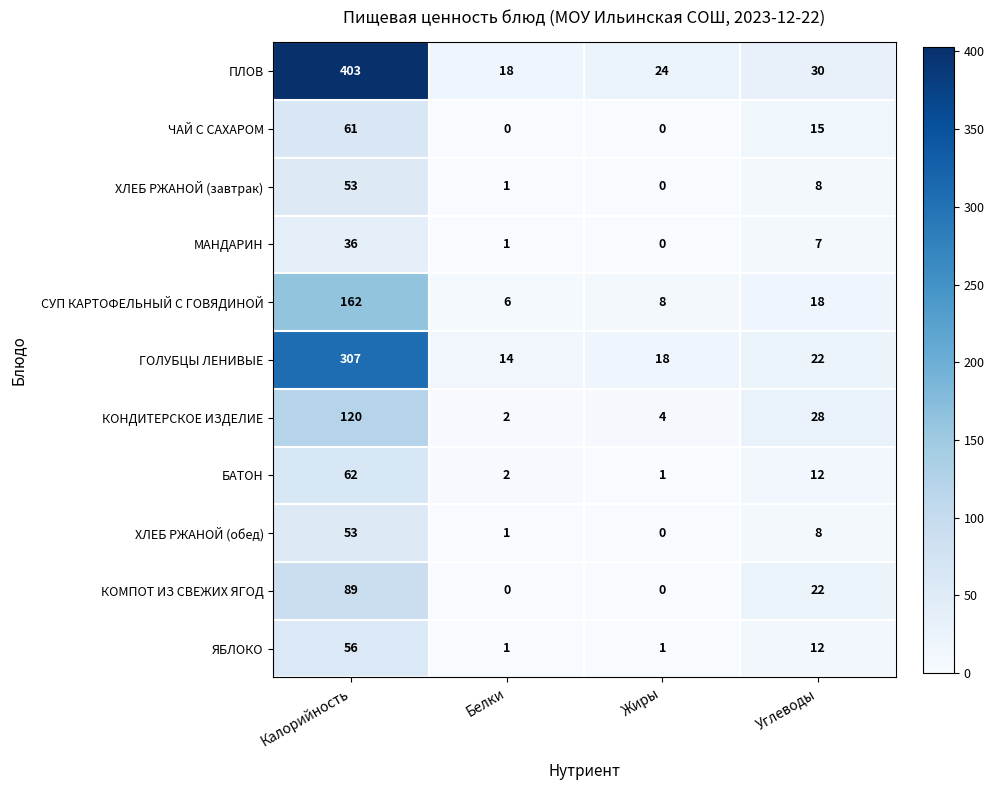

What is the average value of the ЯБЛОКО series?

18